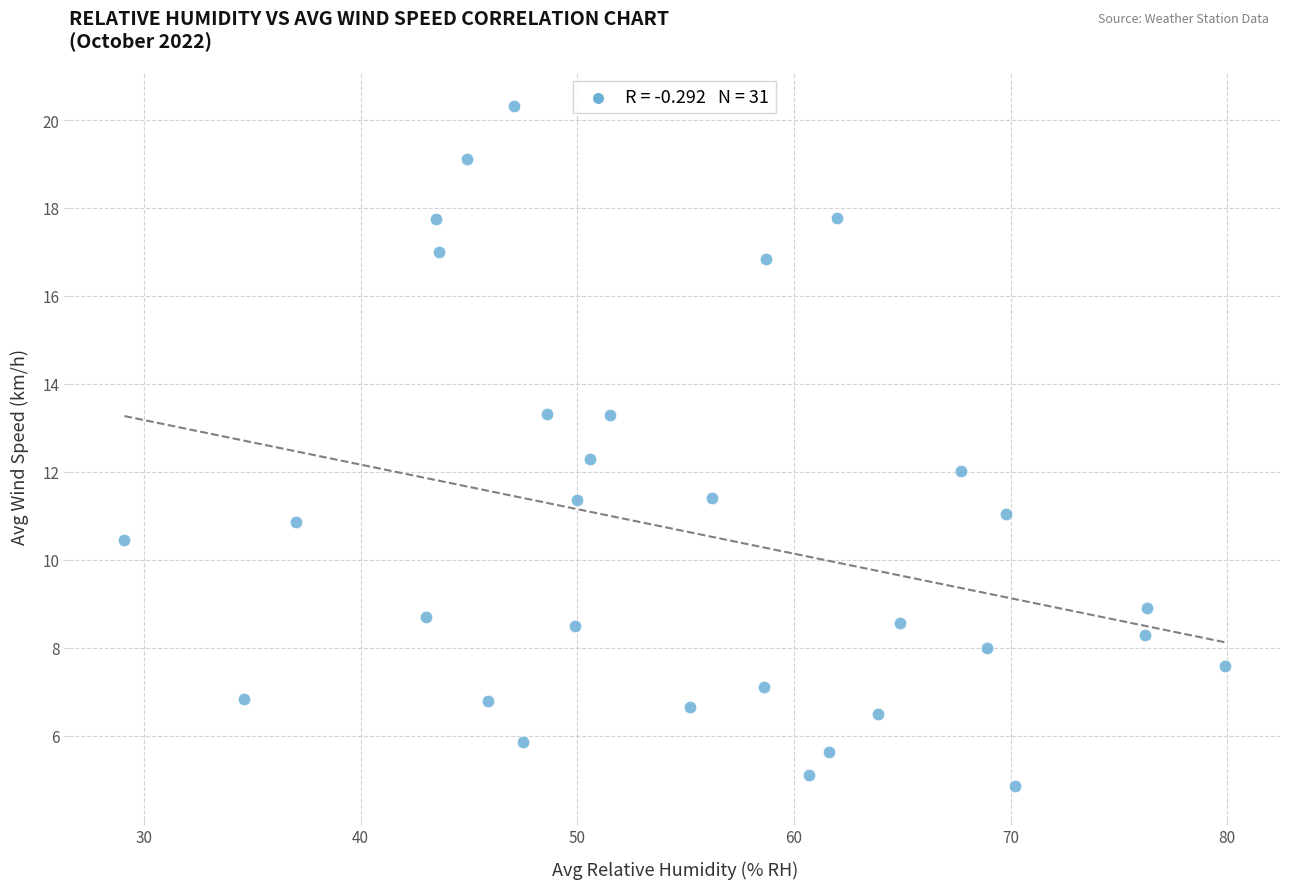

What is the range of Y values (max minus min)?

15.5